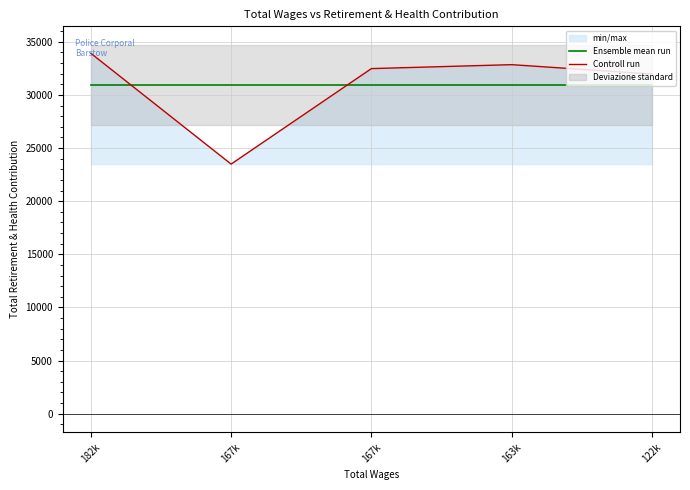

Does the chart display data point markers on the line(s)?

No